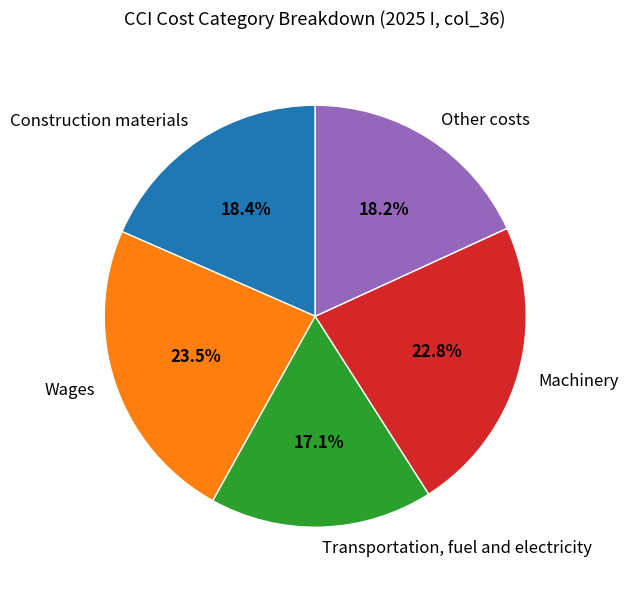

How many slices are in this pie chart?

5